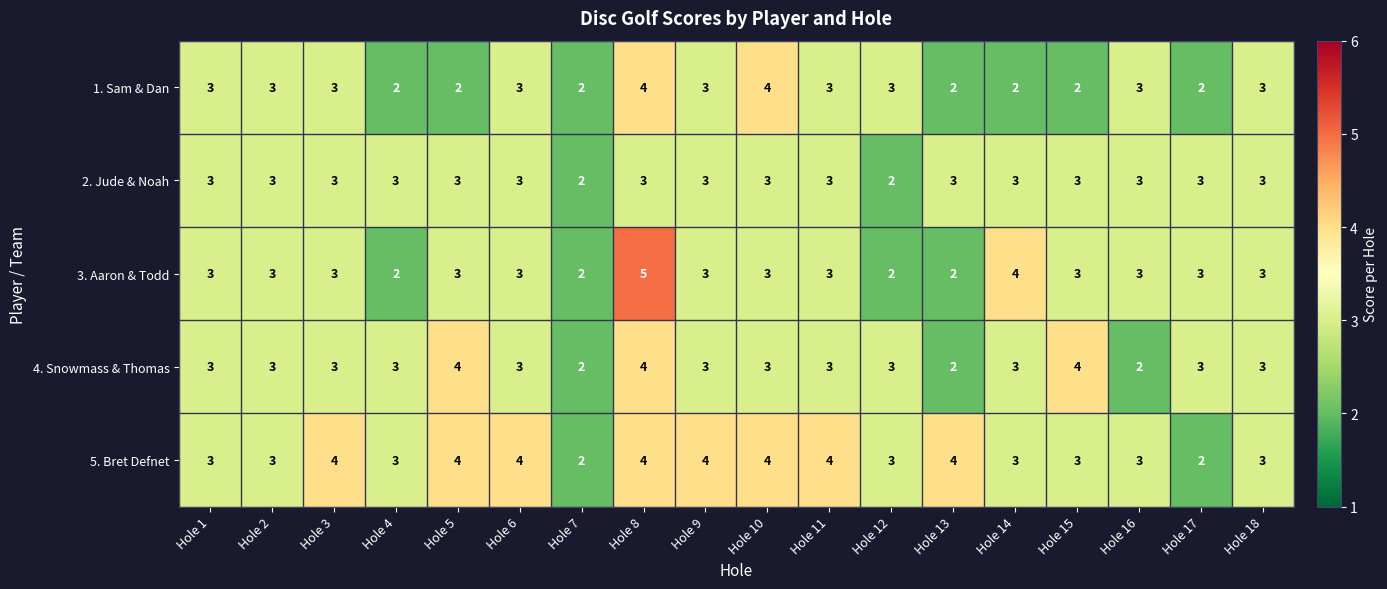

Which series has the largest total across all categories?

5. Bret Defnet